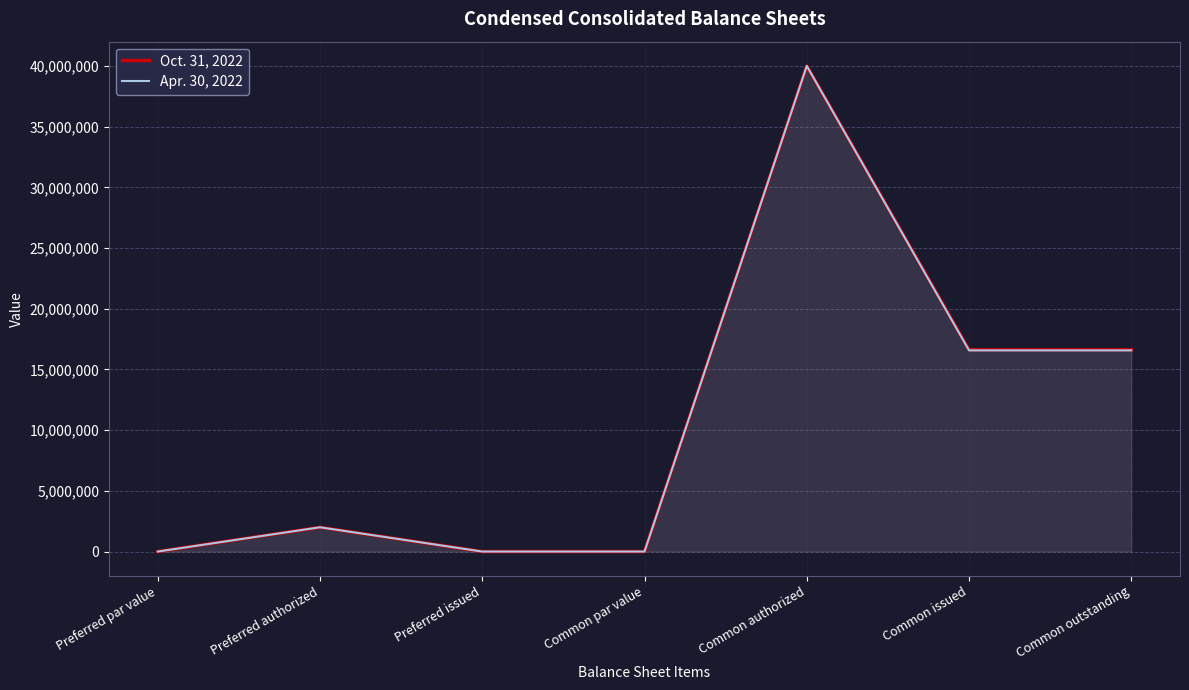

At which label does Oct. 31, 2022 first exceed 2000000?

Common authorized